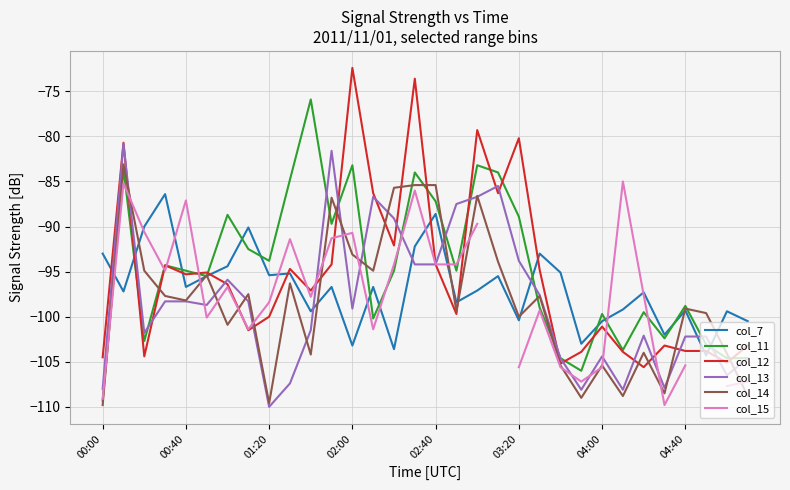

The col_12 series shows -184.2 at 00:00. True or false?

False